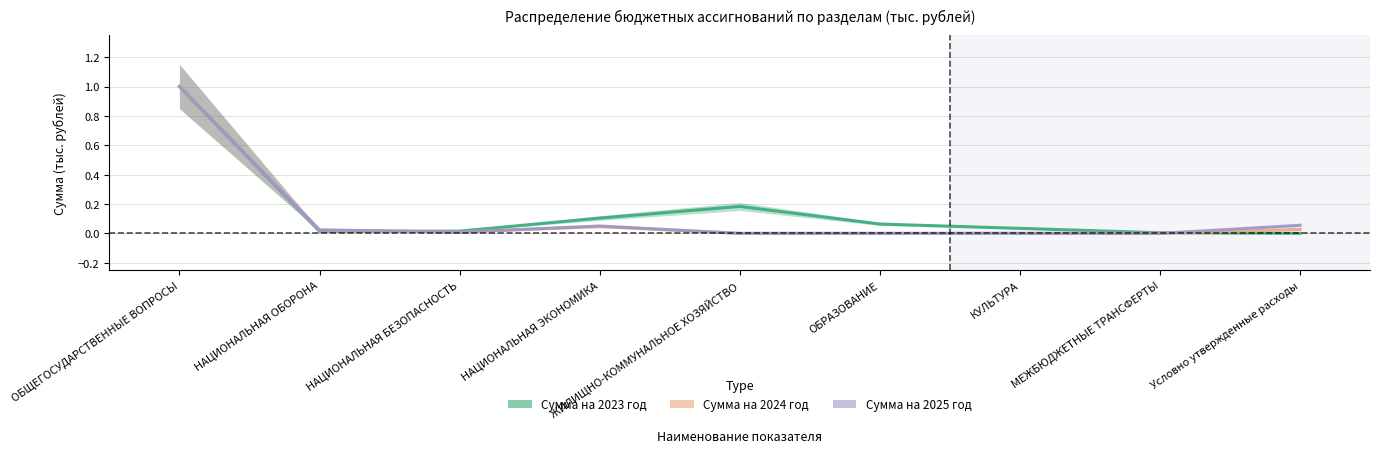

List the labels in order of Сумма на 2023 год value, largest first.

ОБЩЕГОСУДАРСТВЕННЫЕ ВОПРОСЫ, ЖИЛИЩНО-КОММУНАЛЬНОЕ ХОЗЯЙСТВО, НАЦИОНАЛЬНАЯ ЭКОНОМИКА, ОБРАЗОВАНИЕ, КУЛЬТУРА, НАЦИОНАЛЬНАЯ БЕЗОПАСНОСТЬ, НАЦИОНАЛЬНАЯ ОБОРОНА, МЕЖБЮДЖЕТНЫЕ ТРАНСФЕРТЫ, Условно утвержденные расходы